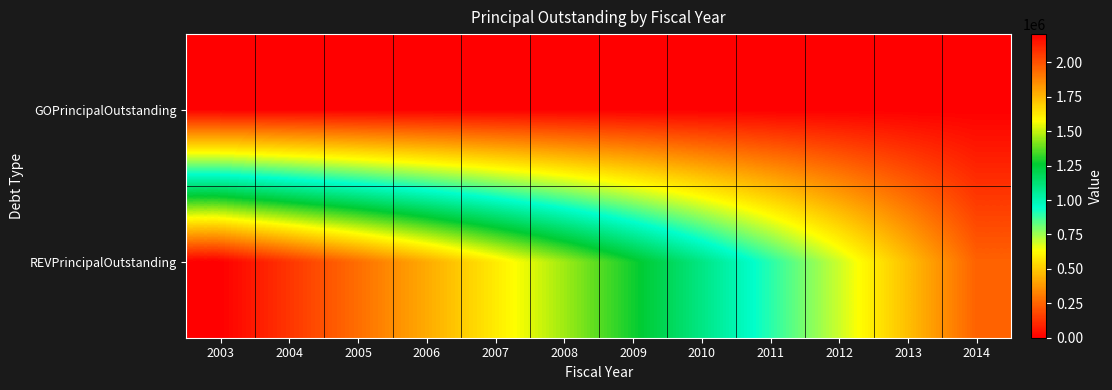

Reading left to right, transcribe all the data shown in this chart.

GOPrincipalOutstanding: 2003=0	2004=0	2005=0	2006=0	2007=0	2008=0	2009=0	2010=0	2011=0	2012=0	2013=0	2014=0
REVPrincipalOutstanding: 2003=2205000	2004=2070000	2005=1930000	2006=1780000	2007=1620000	2008=1455000	2009=1280000	2010=1095000	2011=900000	2012=695000	2013=475000	2014=245000